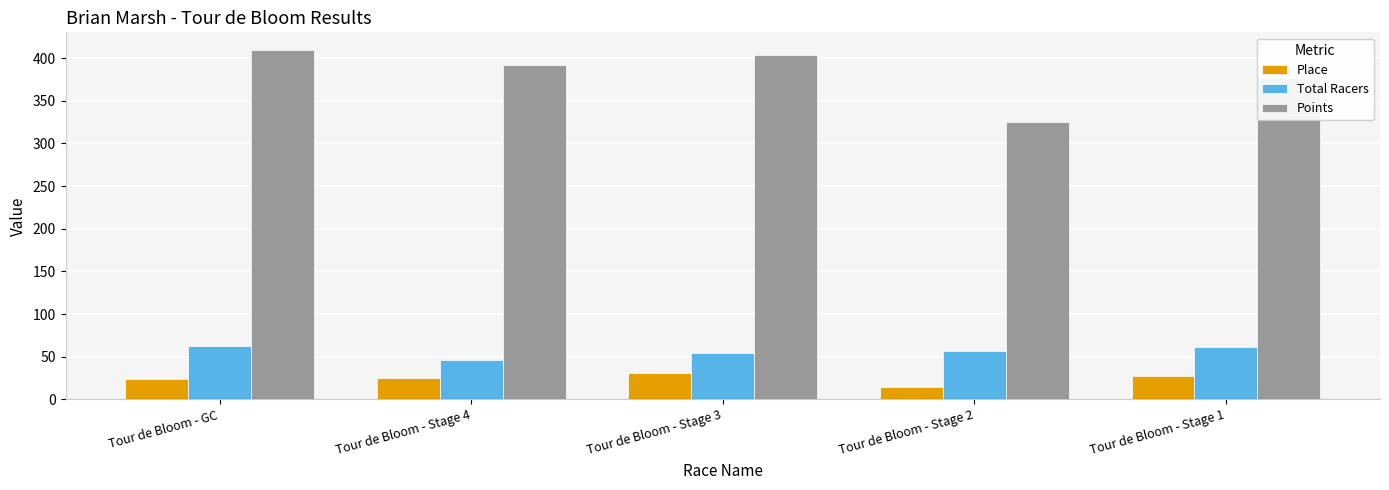

Is it true that Total Racers equals 63.0 at Tour de Bloom - GC?

True